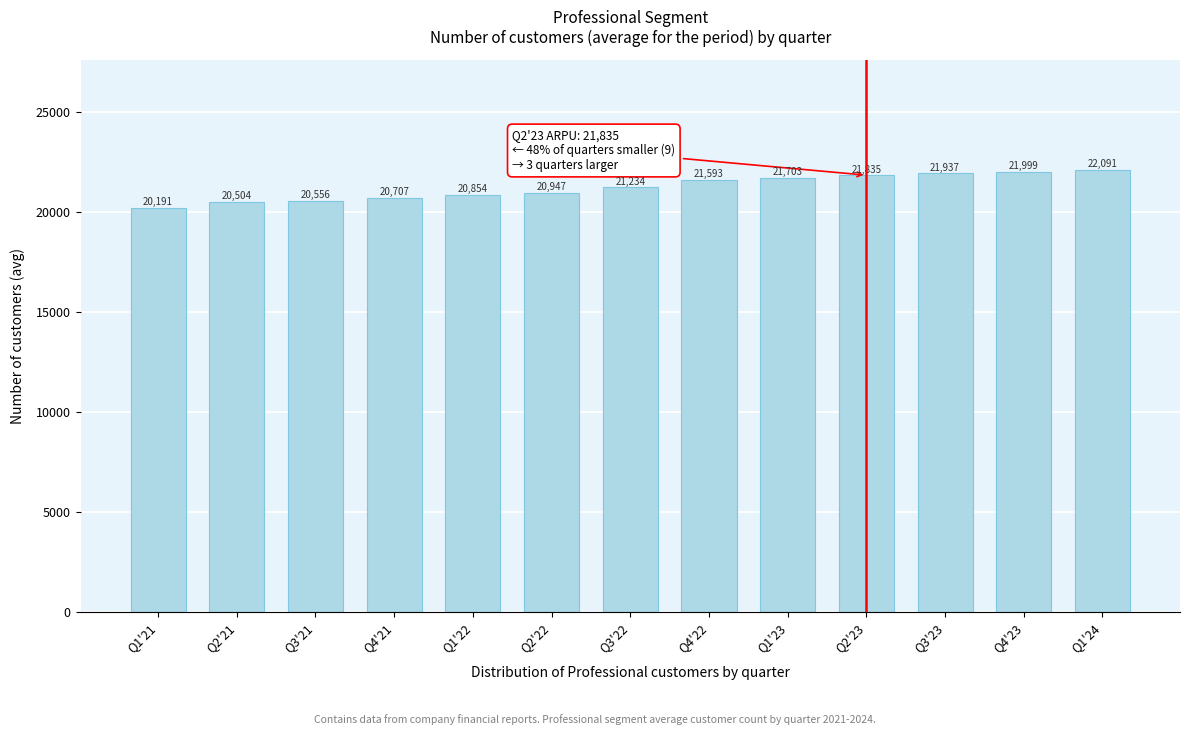

The value at Q1'21 is 20190.7. True or false?

True